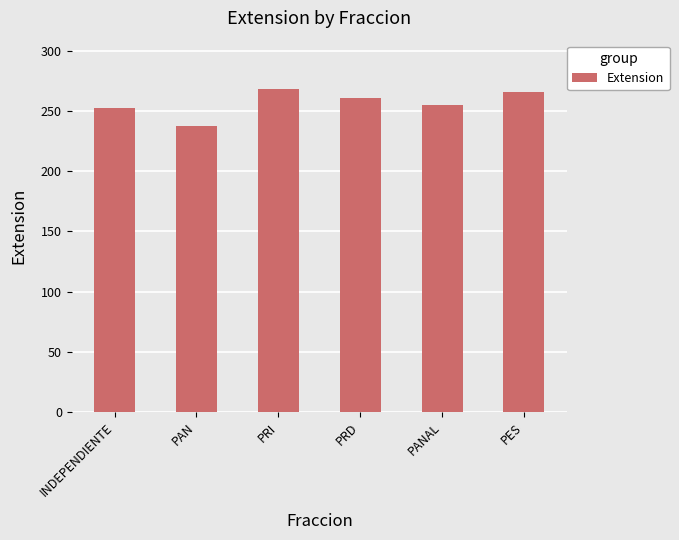

What is the minimum value shown in the chart?

237